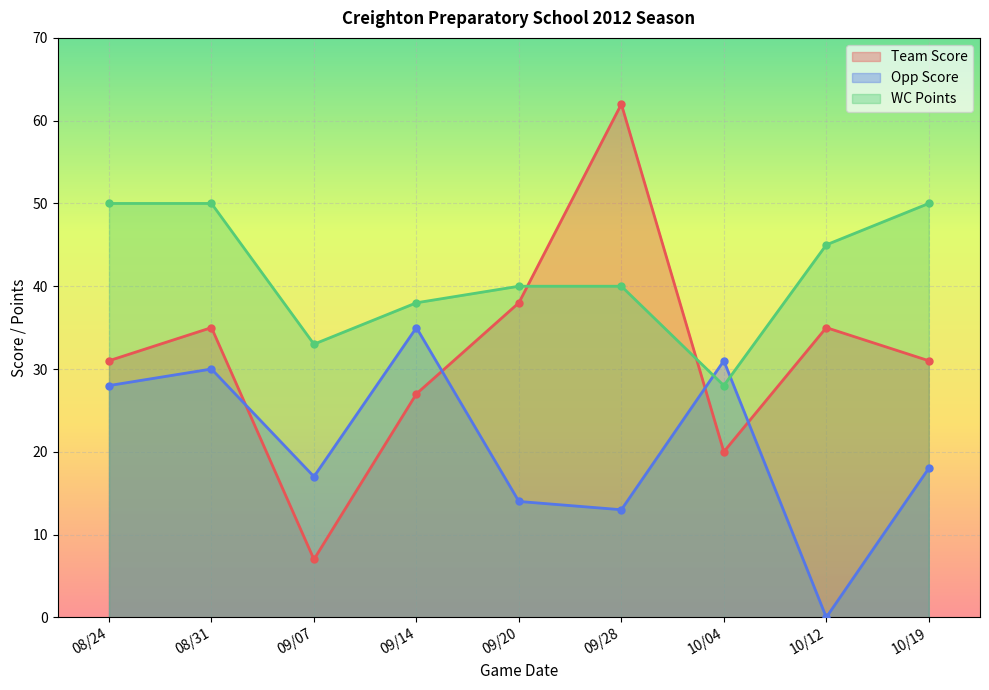

At 09/14, list the series in order from smallest to largest.

Team Score, Opp Score, WC Points